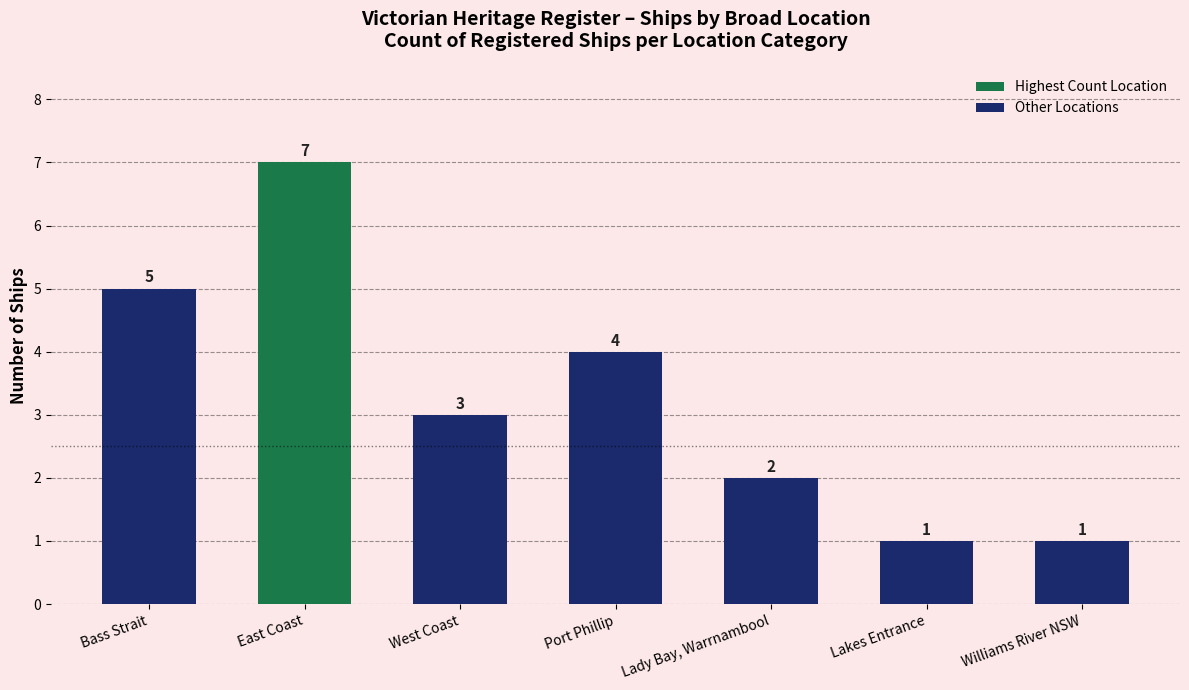

How many data points are less than 3?

3